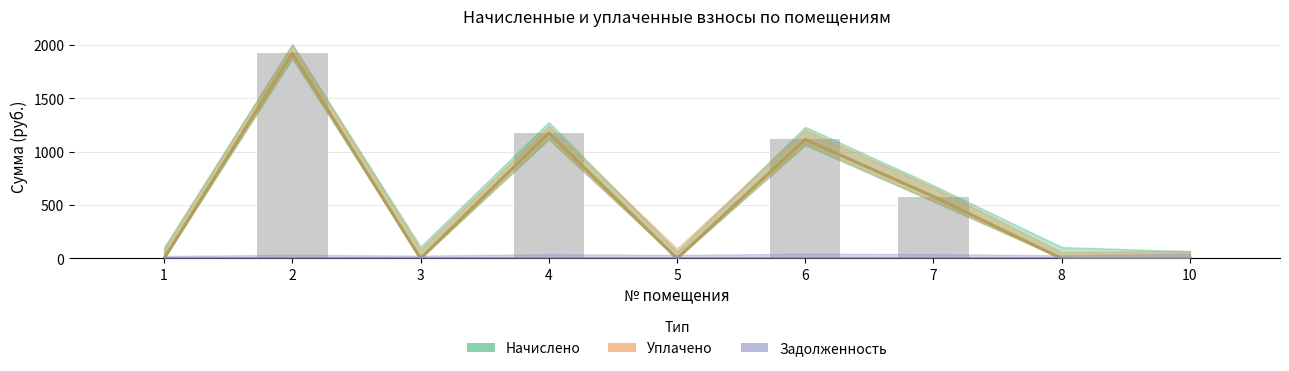

What are all the series names shown in the legend?

начислено, уплачено, задолженность